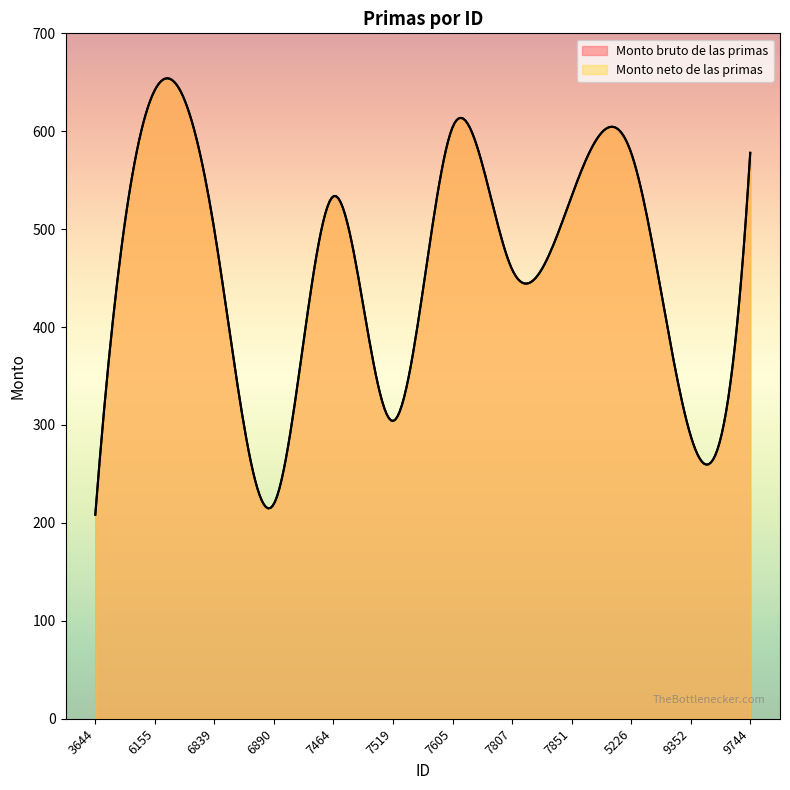

What is the label of the 2nd point from the left?

6155